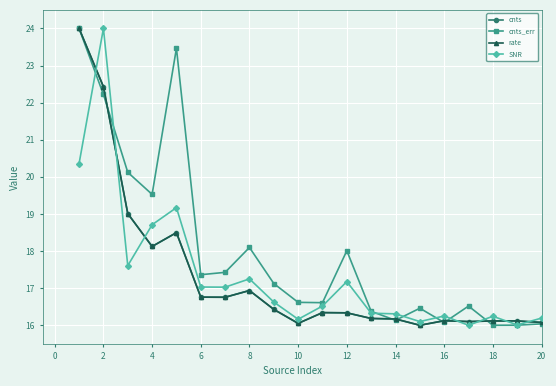

What is the value of the cnts point at the 3rd from the left?

19.0